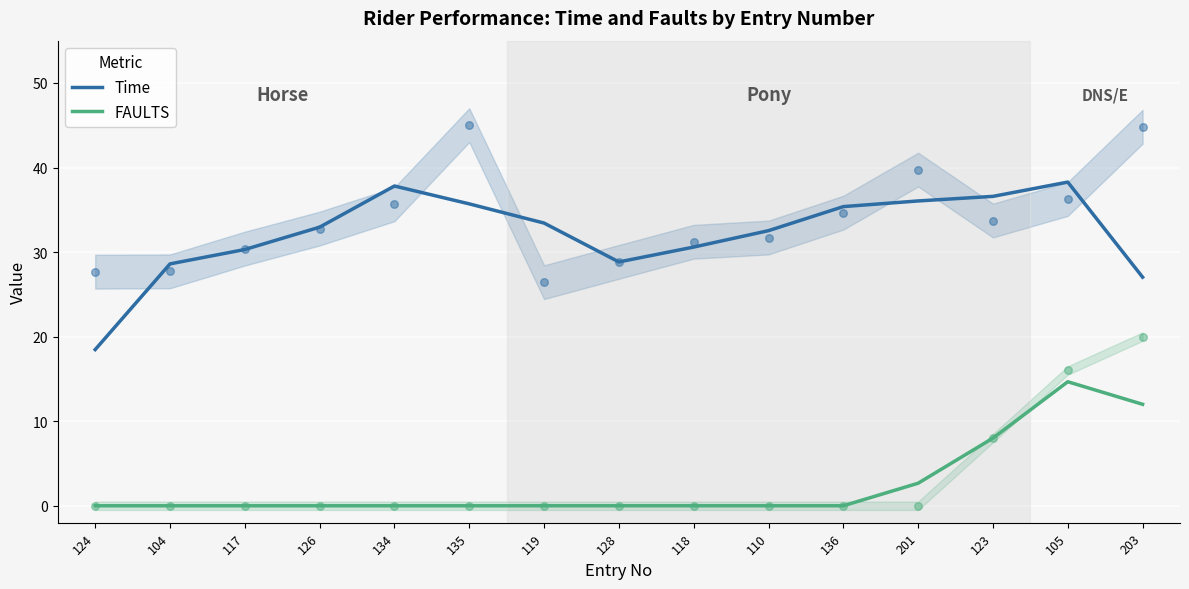

Which series has the largest Y range (max minus min)?

Time